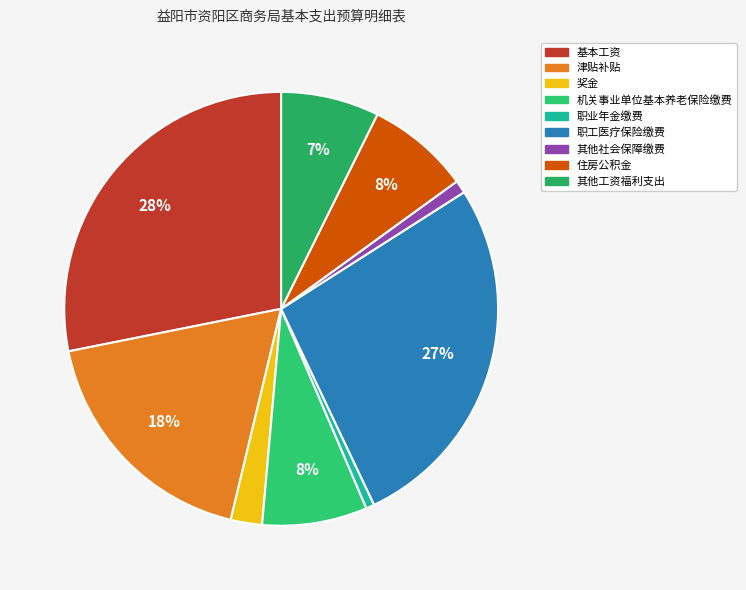

How many segments does this pie chart have?

9